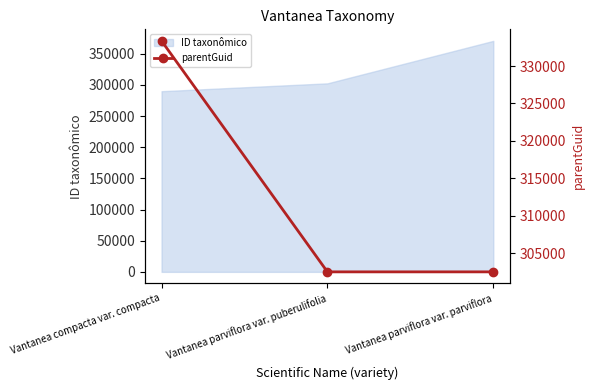

Is it true that the value at Vantanea parviflora var. parviflora is 302485?

True